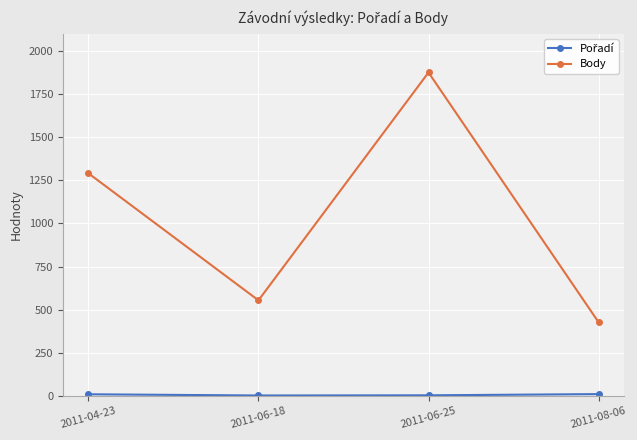

Where is Body nearest to the value 1151?

2011-04-23